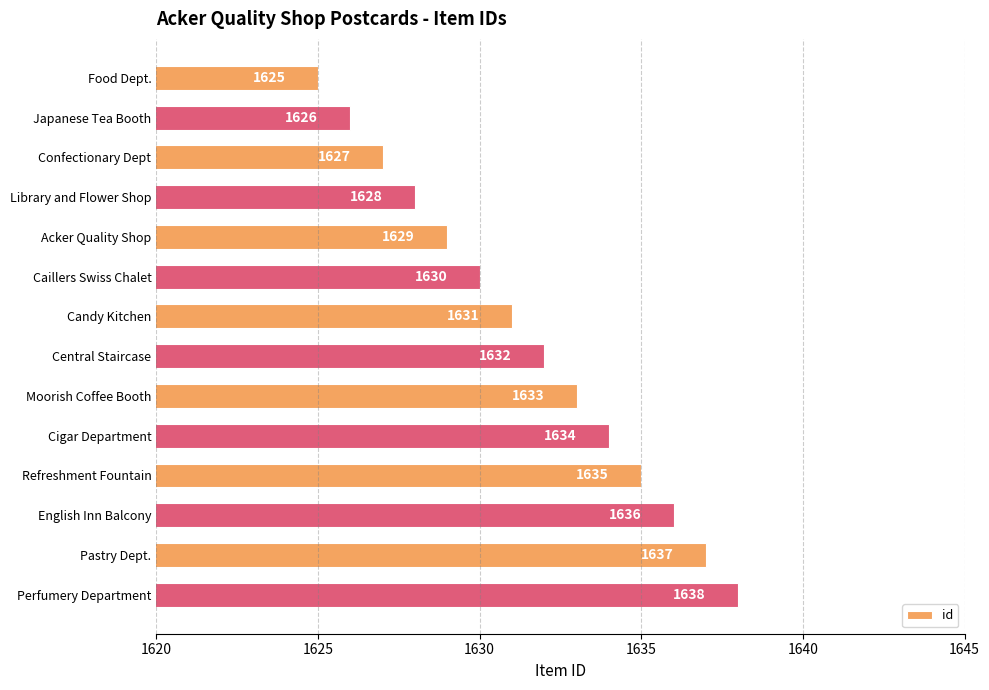

The chart shows a value of 2178 at English Inn Balcony. True or false?

False